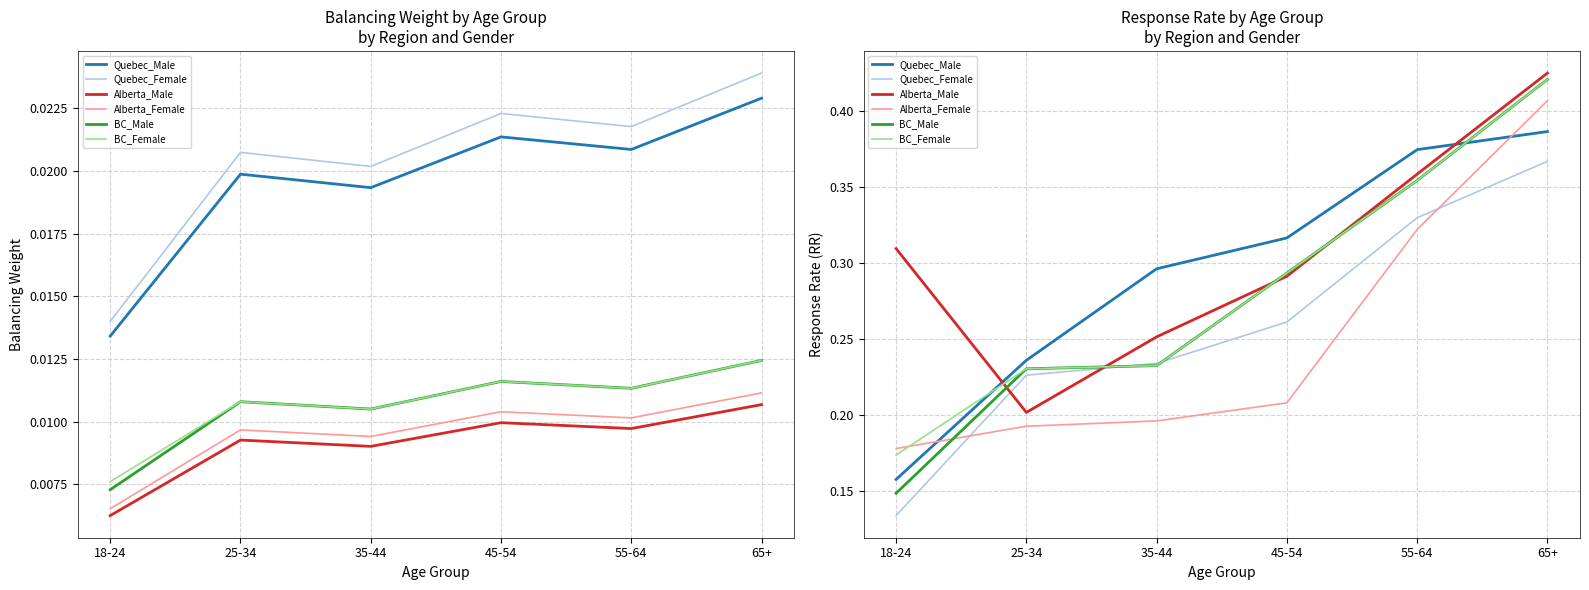

Is the value of BC_Male at 25-34 greater than the value of Alberta_Male at 65+?

No